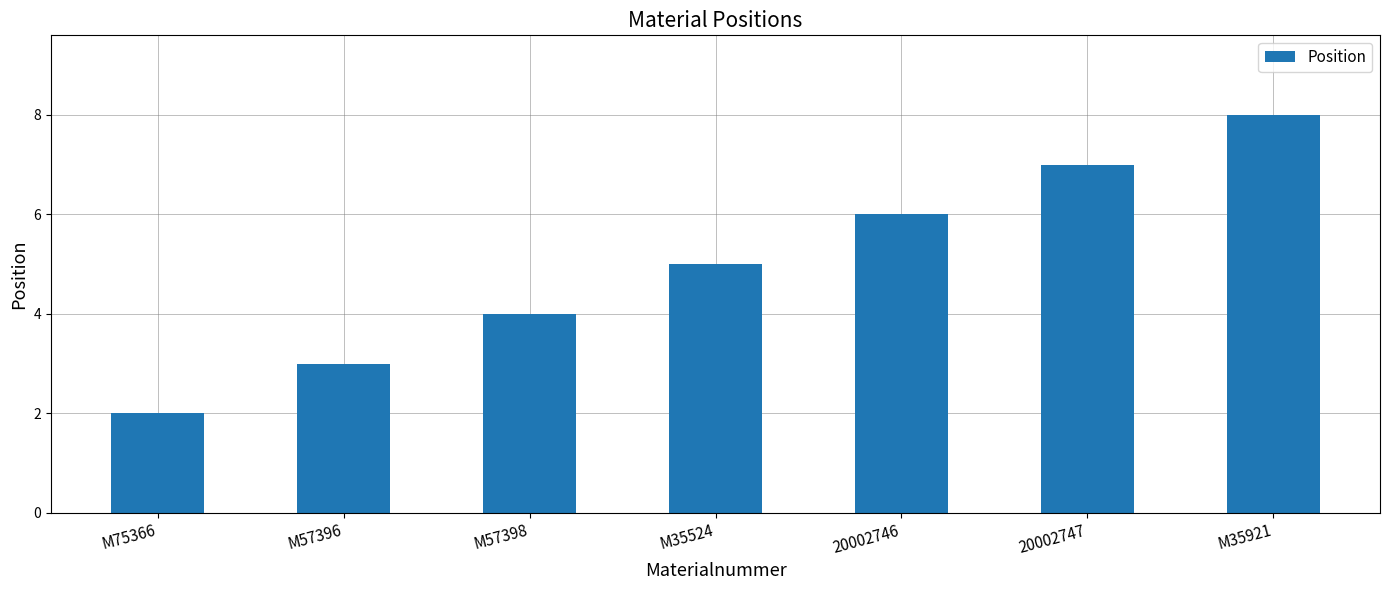

Reading left to right, list all the values displayed in this chart.

2	3	4	5	6	7	8